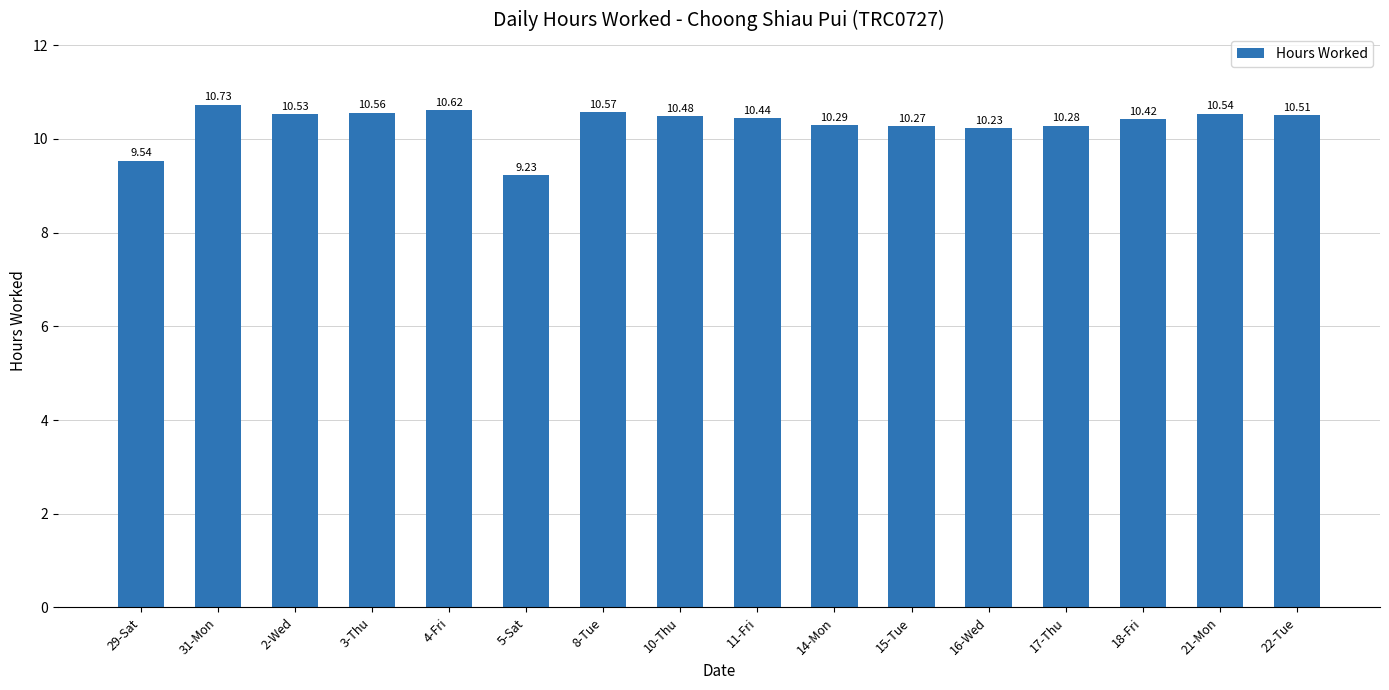

Which category has the highest value across all series?

31-Mon